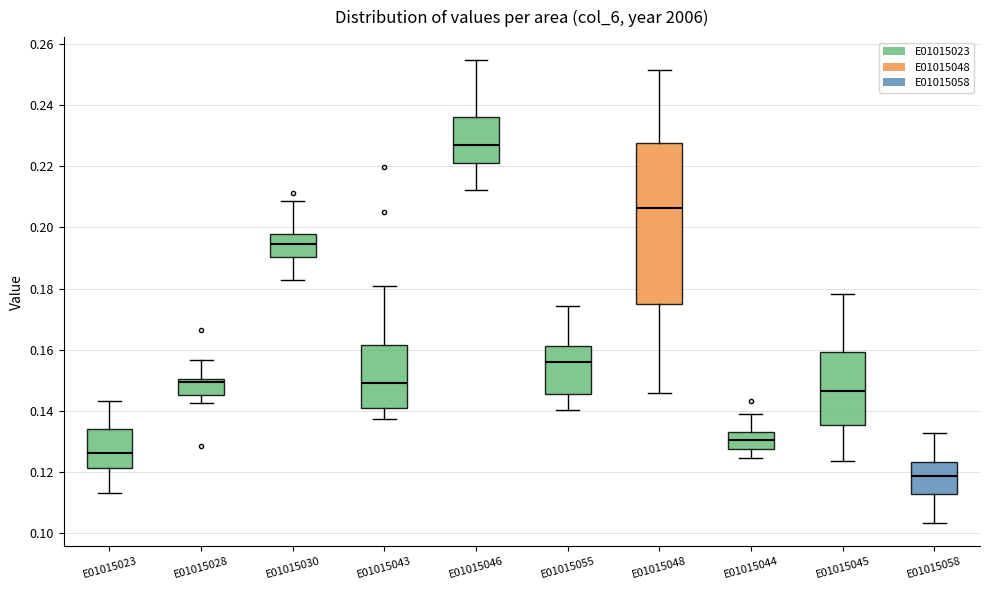

Which box's median line is the lowest?

E01015058